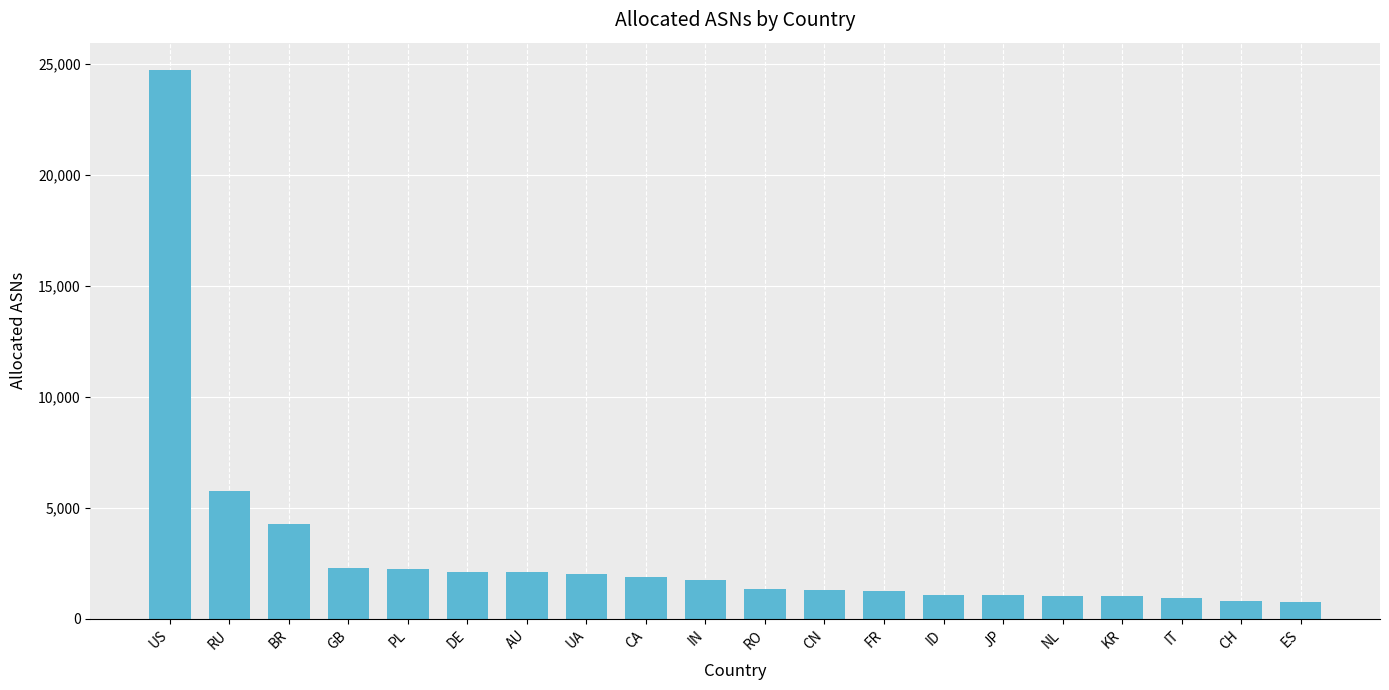

What is the minimum value shown in the chart?

753